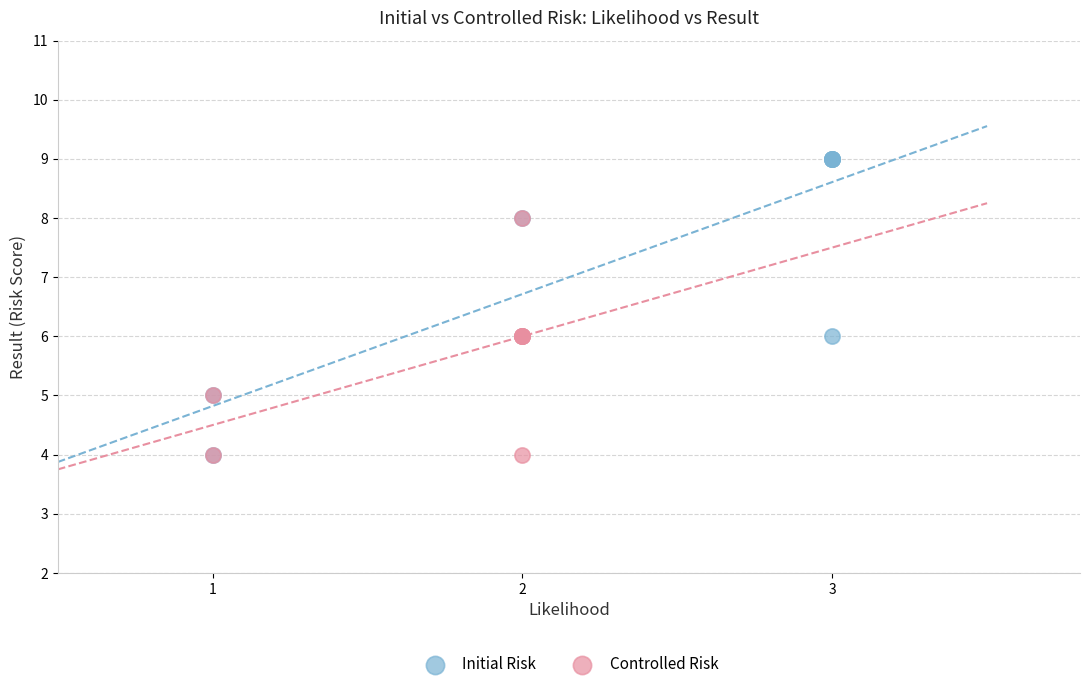

Which series has the widest spread of Y values?

Initial Risk